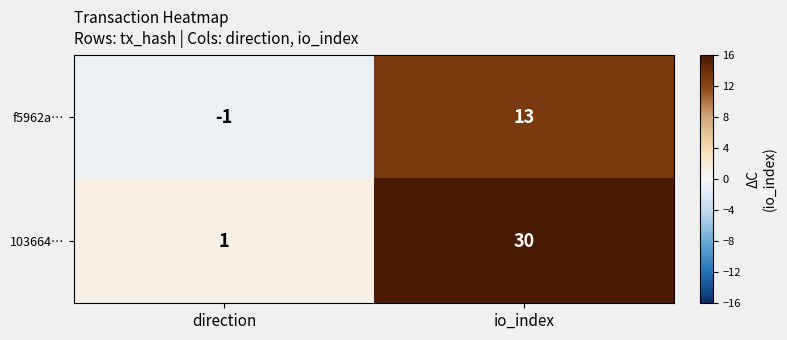

Count the number of data series in this chart.

2